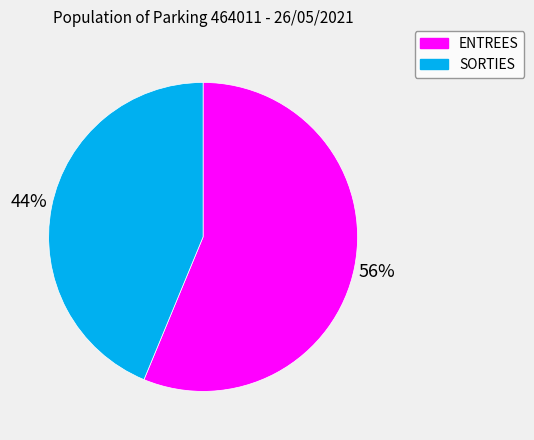

Is it true that ENTREES is 56% of the pie?

True